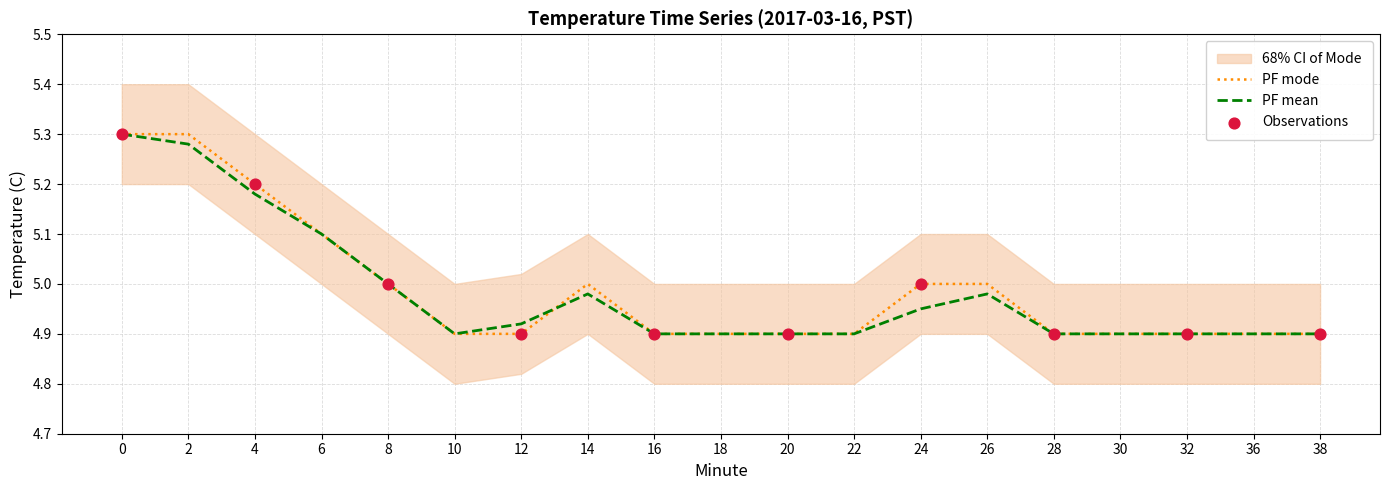

Which series reaches the maximum Y coordinate?

CI_upper